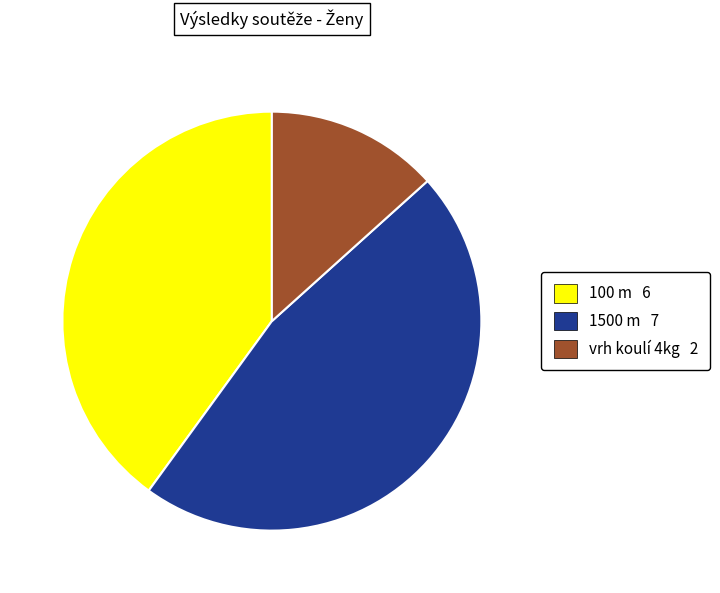

Which slice is the smallest?

vrh koulí 4kg